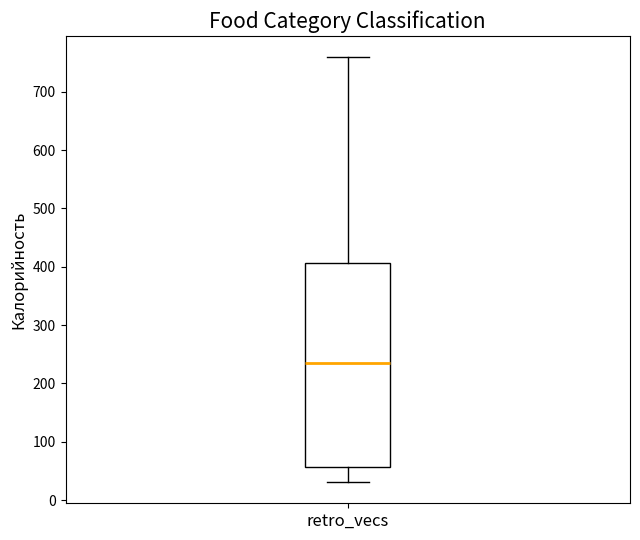

Where does the median line of the box for retro_vecs sit on the y-axis? The values are not printed on the chart, so give them approximately, as read against the axis.

240